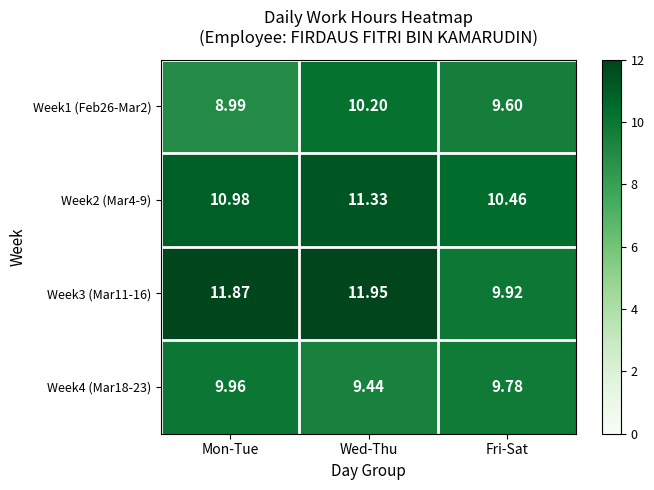

How many distinct data groups are displayed?

4